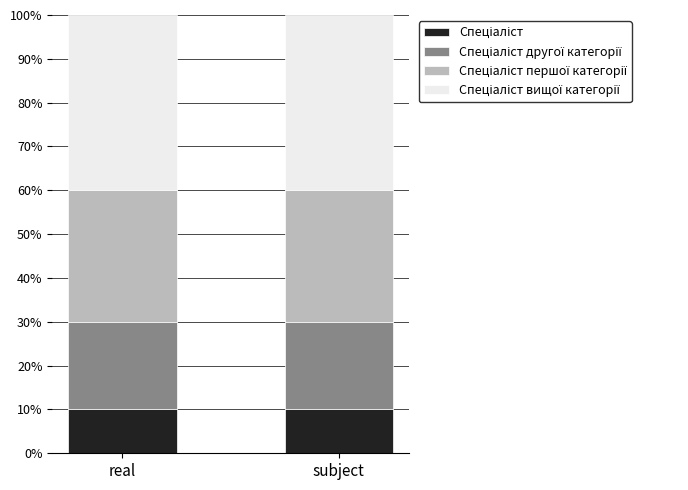

What is the total value across all series at real?

100